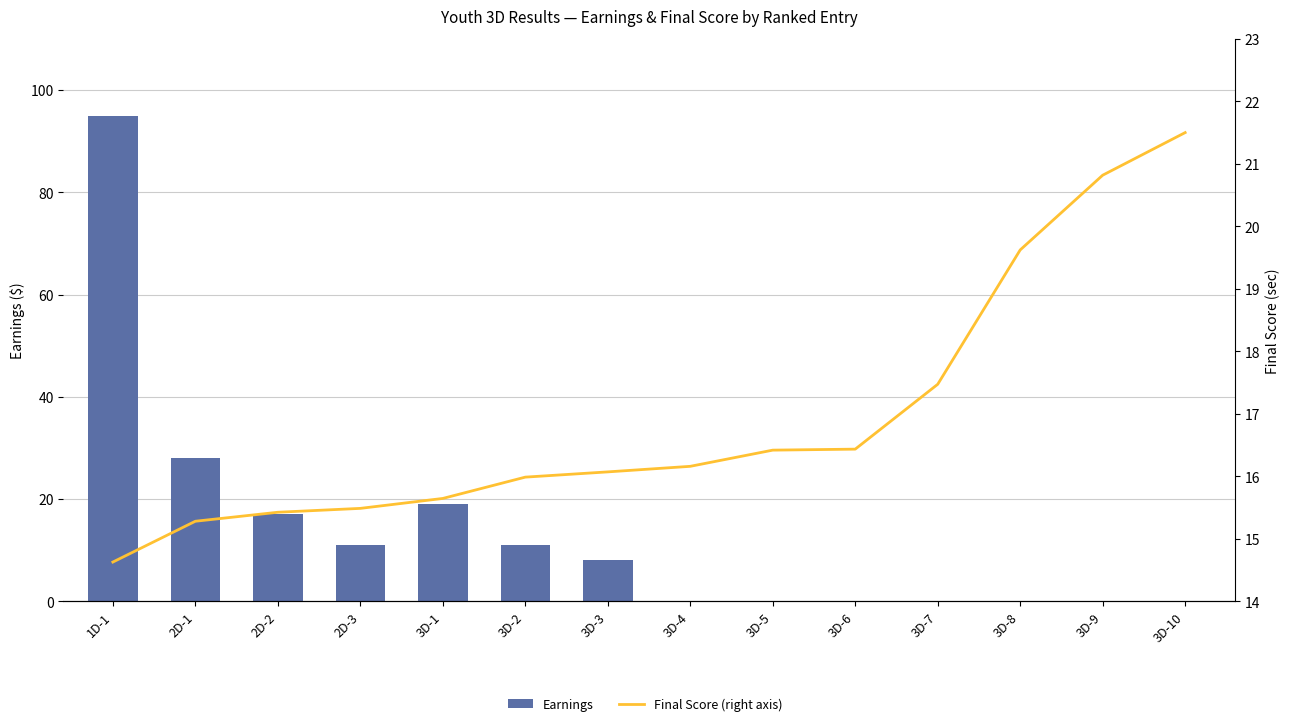

What is the label of the 3rd bar from the right?

3D-8